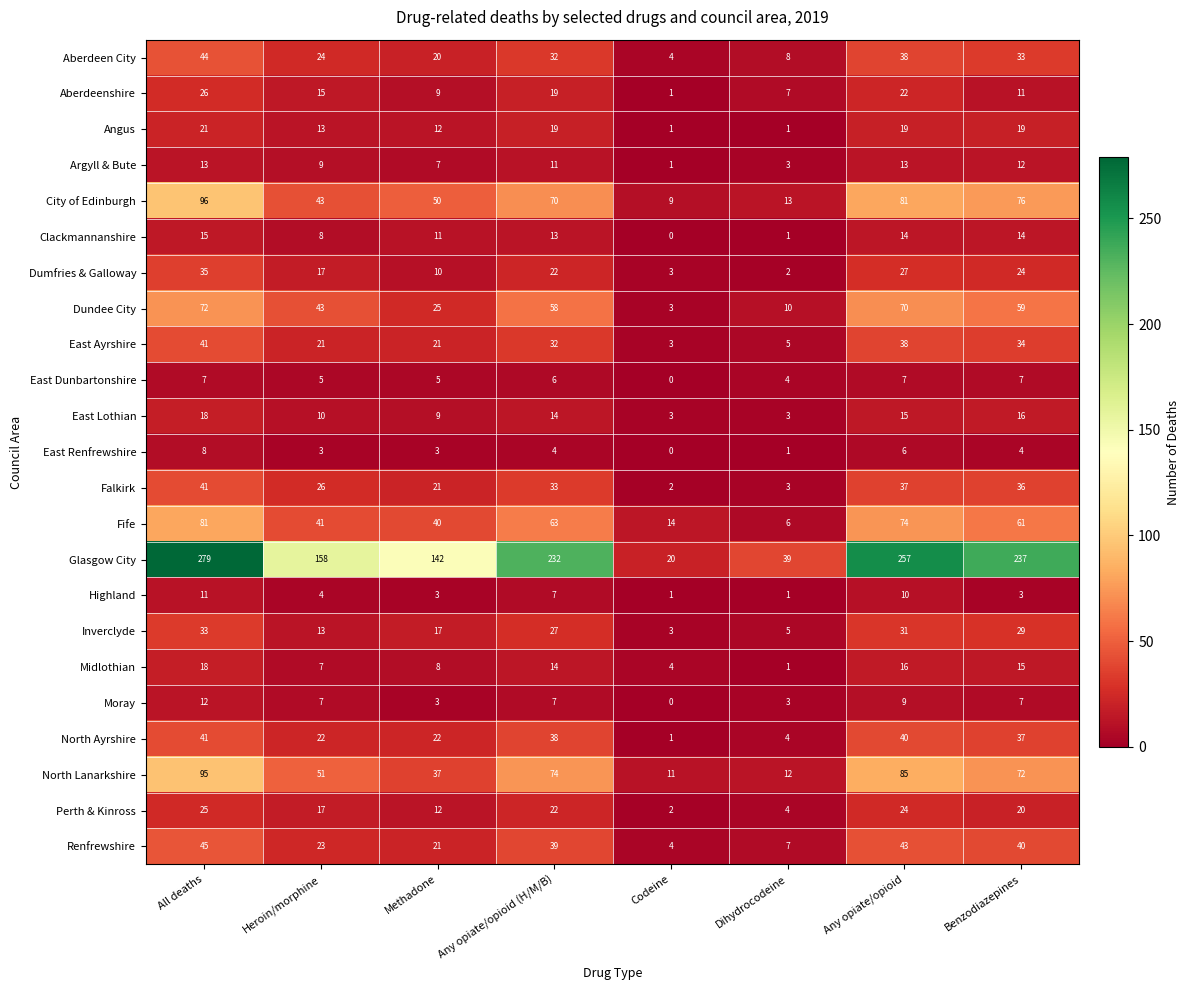

At which category is the sum across all series the highest?

All deaths